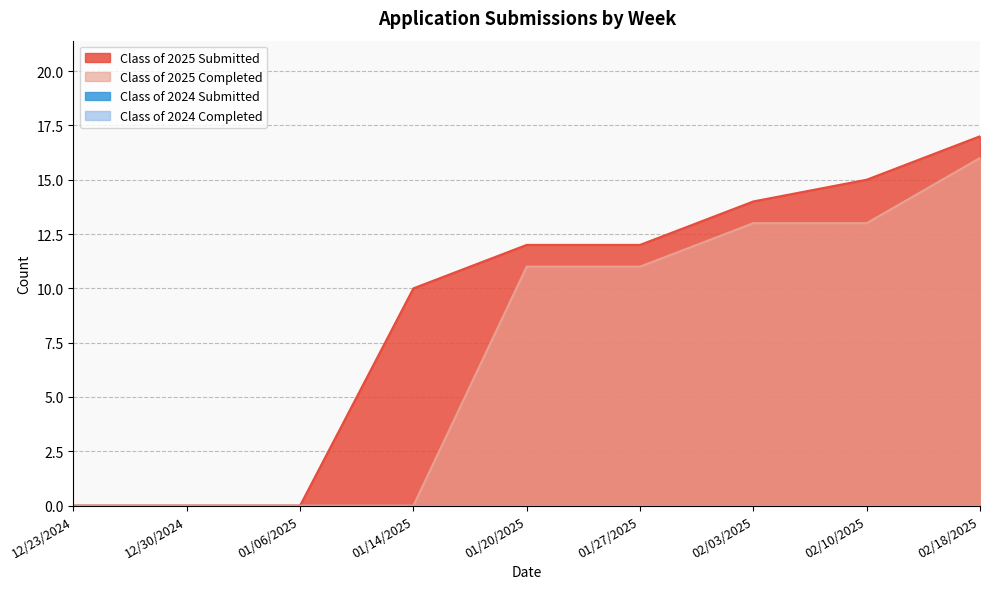

How many values in Class of 2025 Submitted are above zero?

6